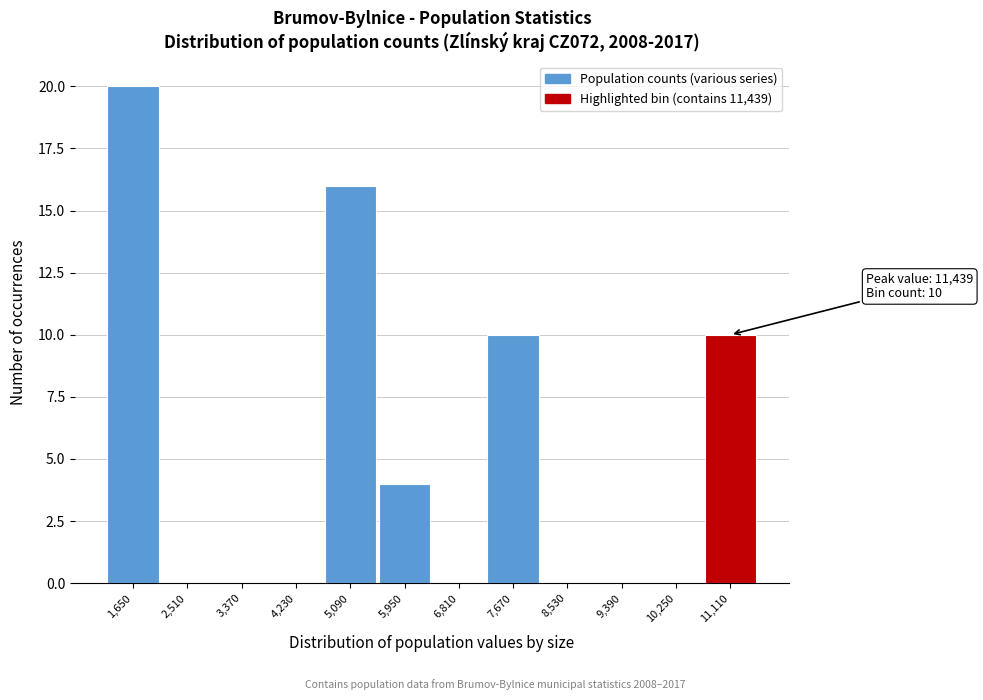

Reading left to right, what are all the values shown in this chart?

1,650=20	2,510=0	3,370=0	4,230=0	5,090=16	5,950=4	6,810=0	7,670=10	8,530=0	9,390=0	10,250=0	11,110=10